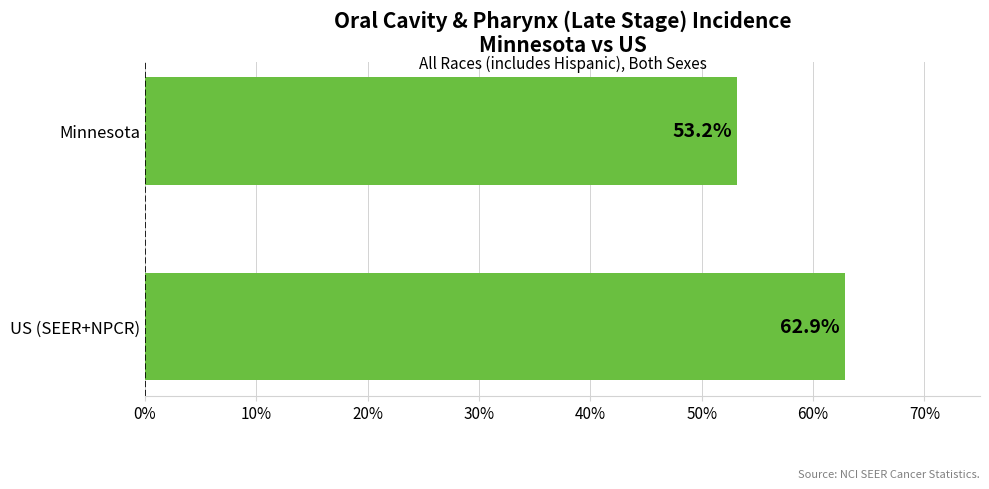

What is the smallest value displayed?

53.2